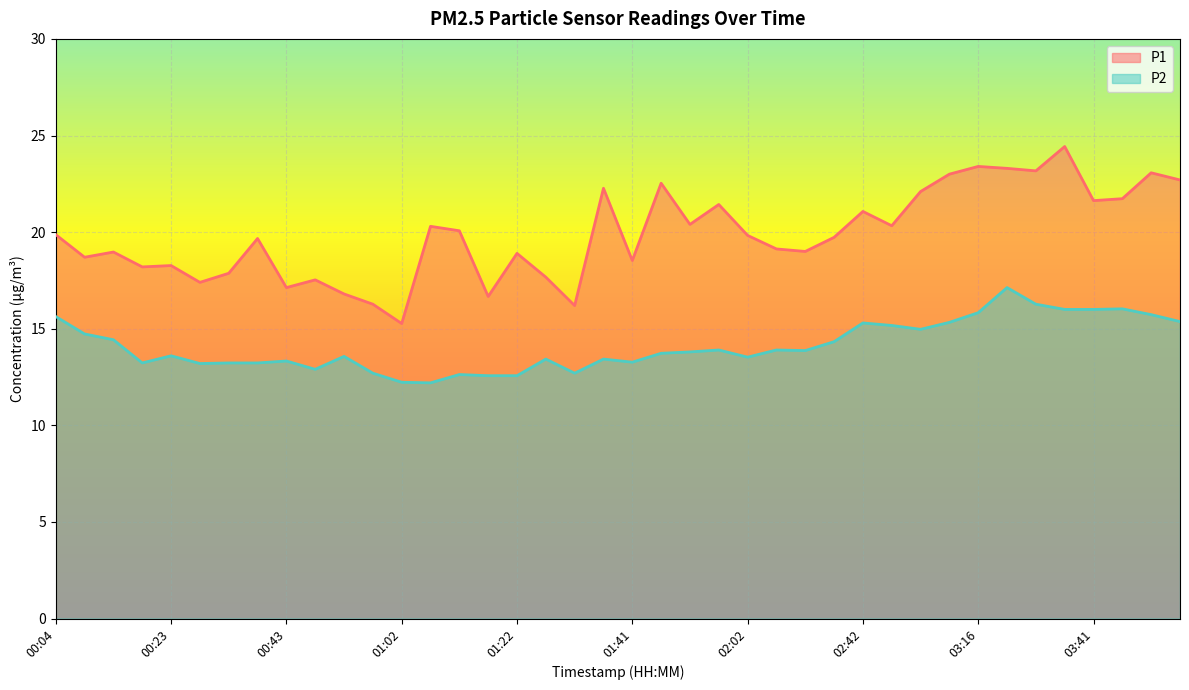

Which series has the widest spread of values?

P1